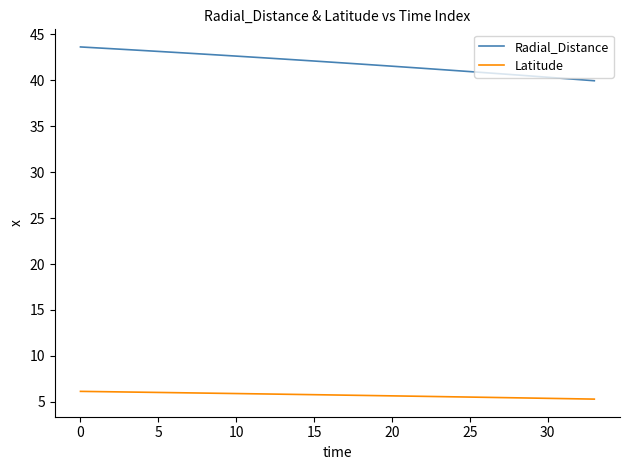

Rank the series by their maximum value, from highest to lowest.

Radial_Distance, Latitude